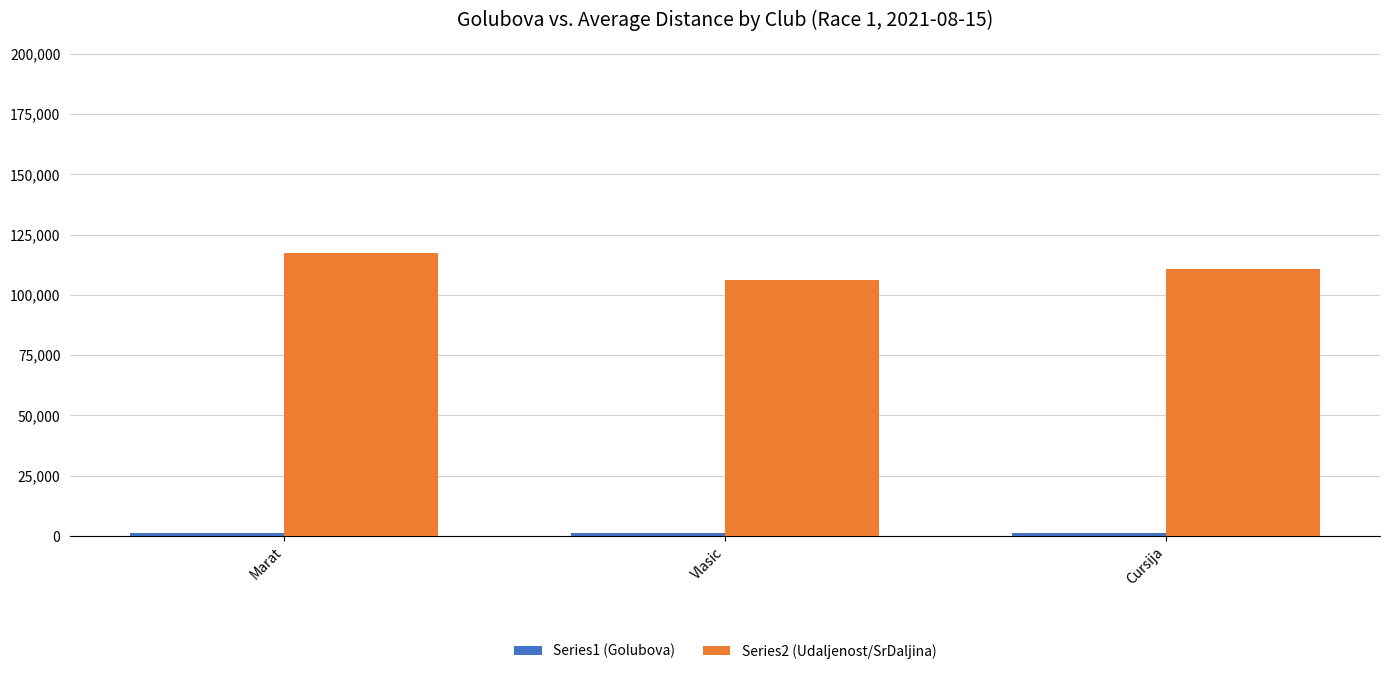

What is the label of the 2nd bar from the right?

Vlasic